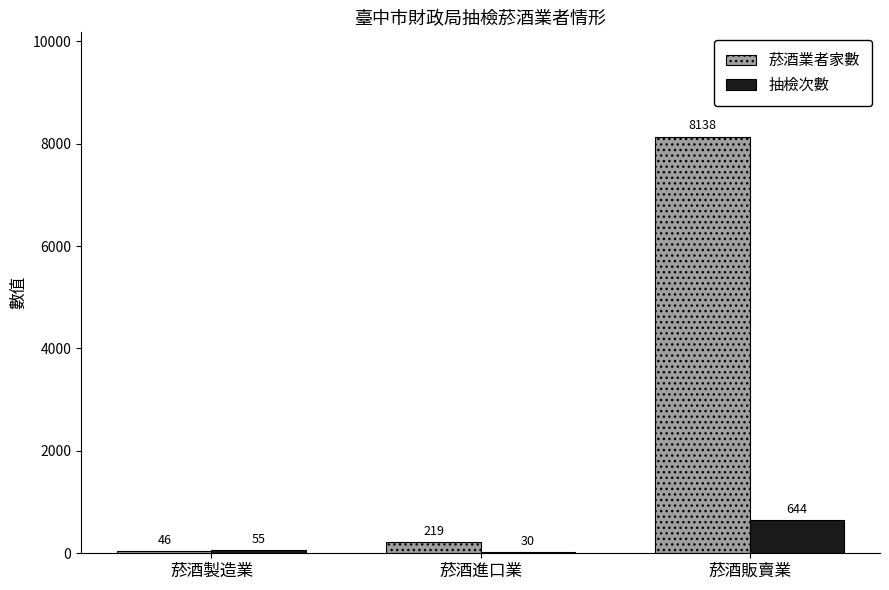

What are all the series names shown in the legend?

菸酒業者家數, 抽檢次數